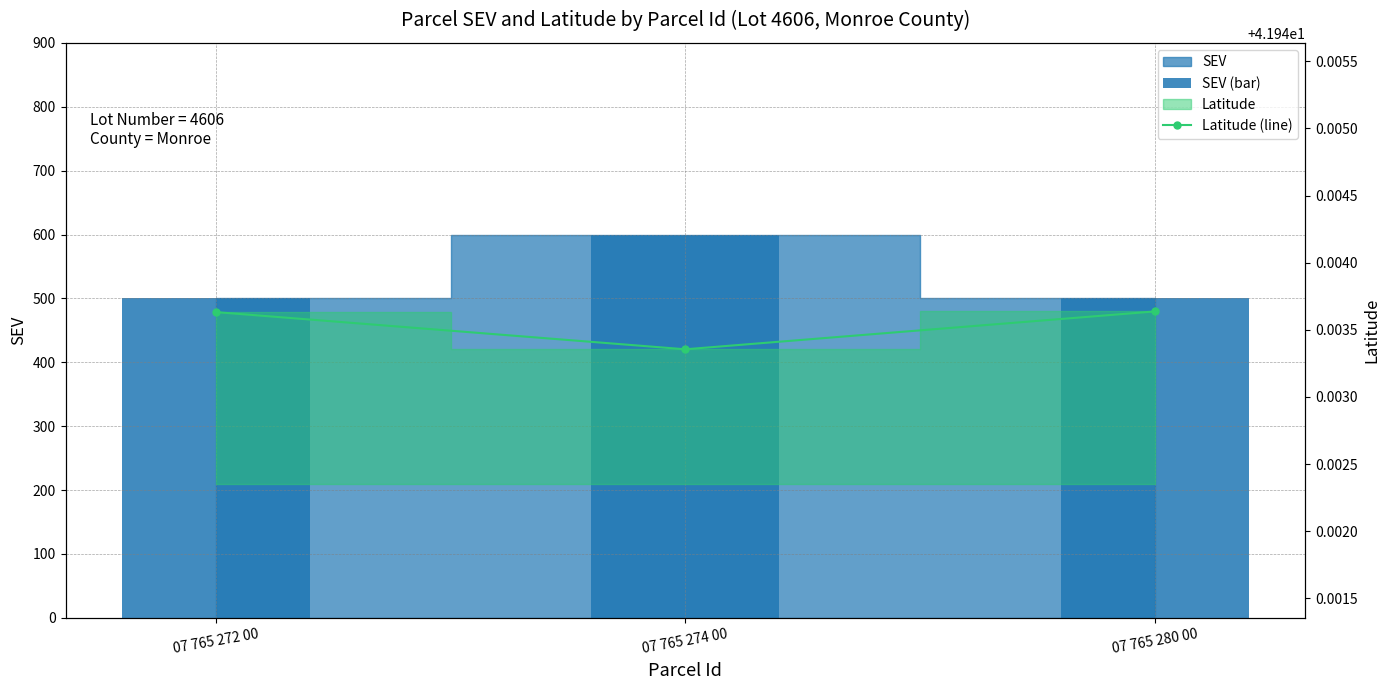

What is the value of the Latitude (line) bar at the 1st from the left?

41.9